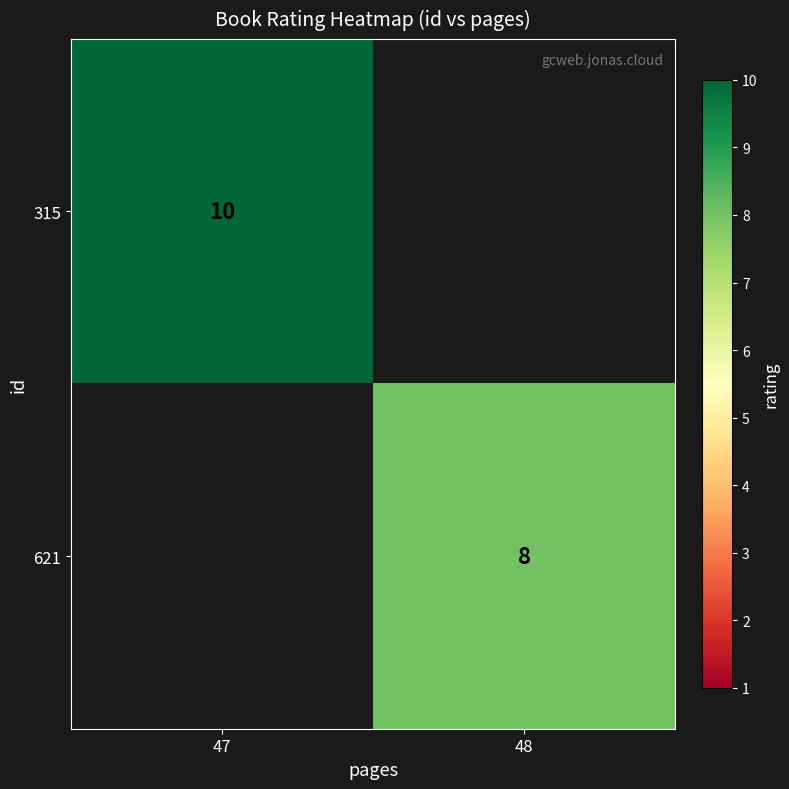

Is it true that 315 equals 14 at 47?

False